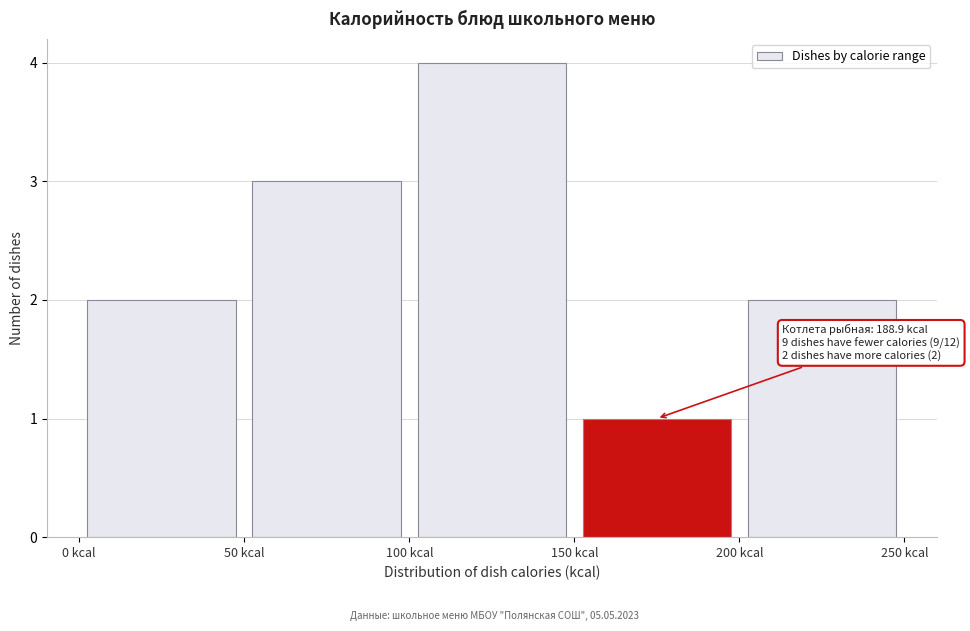

Which range on the x-axis has the tallest bar?

100 to 150